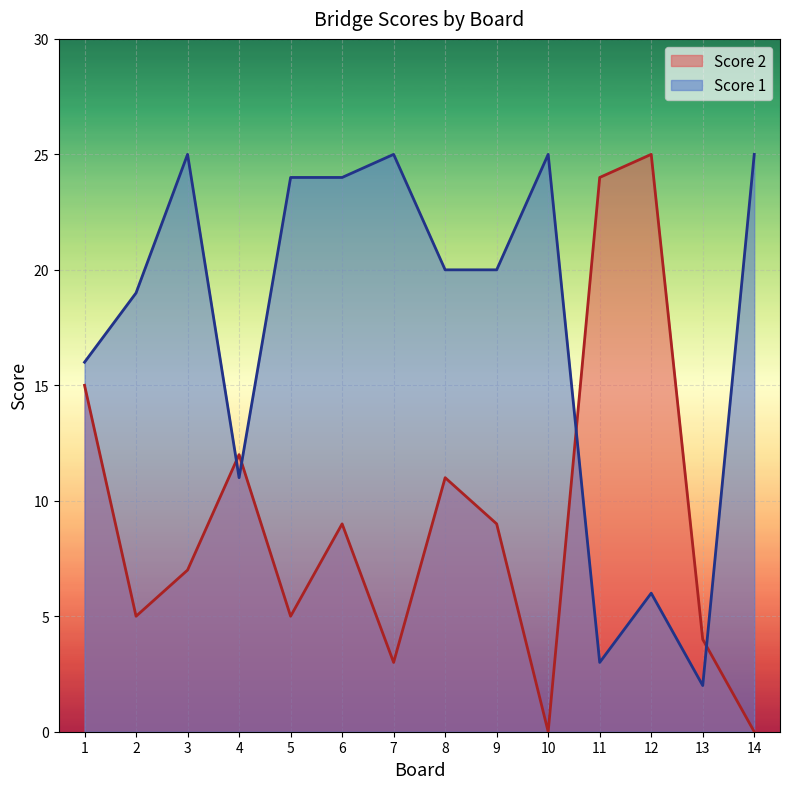

Reading left to right, list all the values displayed in this chart.

Score 1: 16	19	25	11	24	24	25	20	20	25	3	6	2	25
Score 2: 15	5	7	12	5	9	3	11	9	0	24	25	4	0